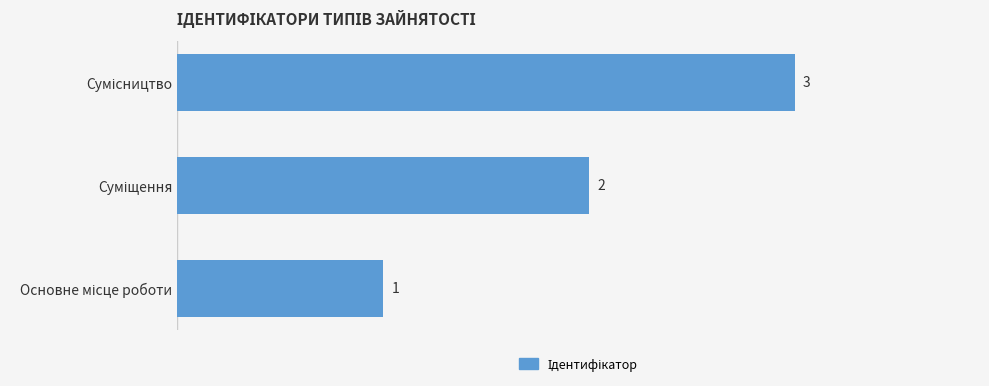

How many values are between 1 and 3?

3